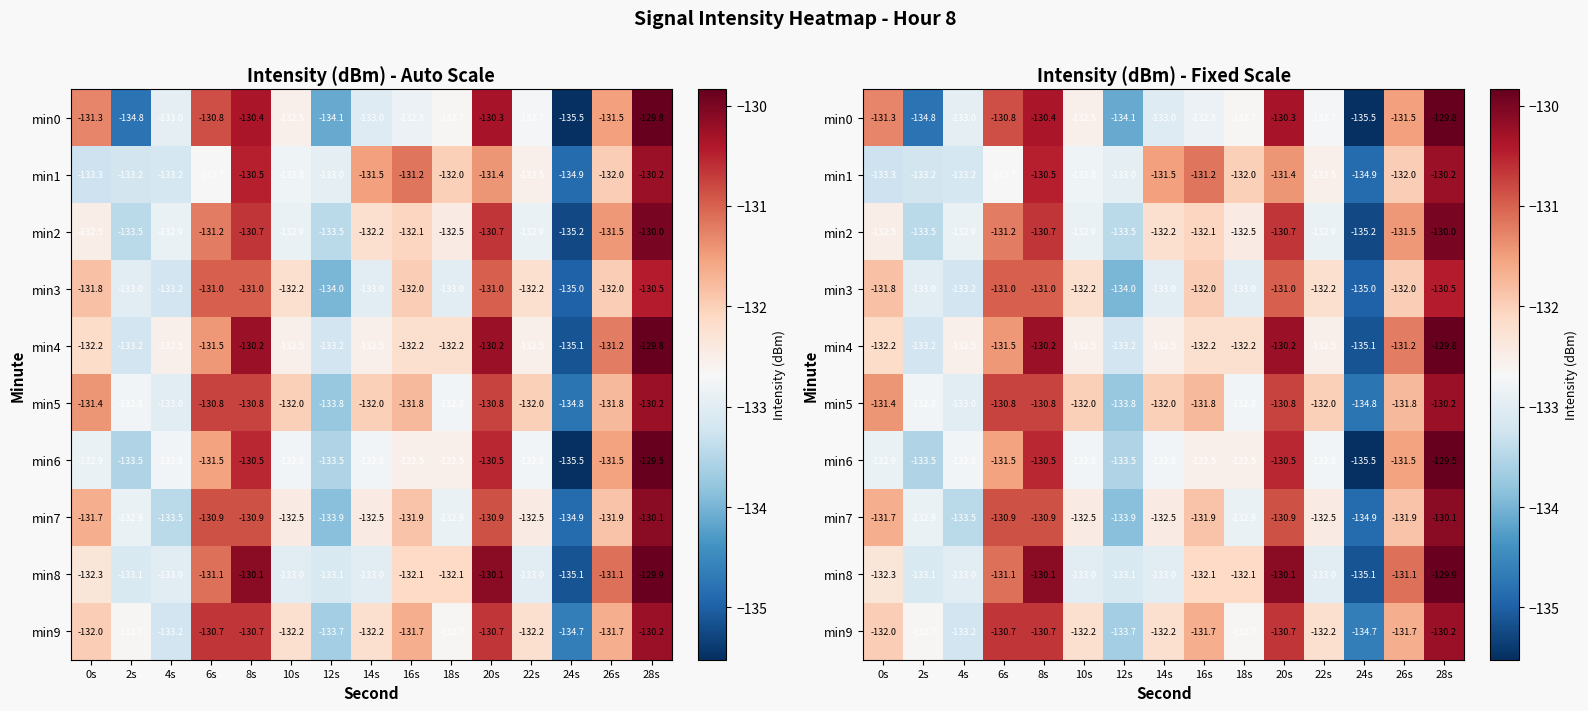

List the labels in order of min6 value, smallest first.

24s, 2s, 12s, 0s, 4s, 10s, 14s, 22s, 16s, 18s, 6s, 26s, 8s, 20s, 28s